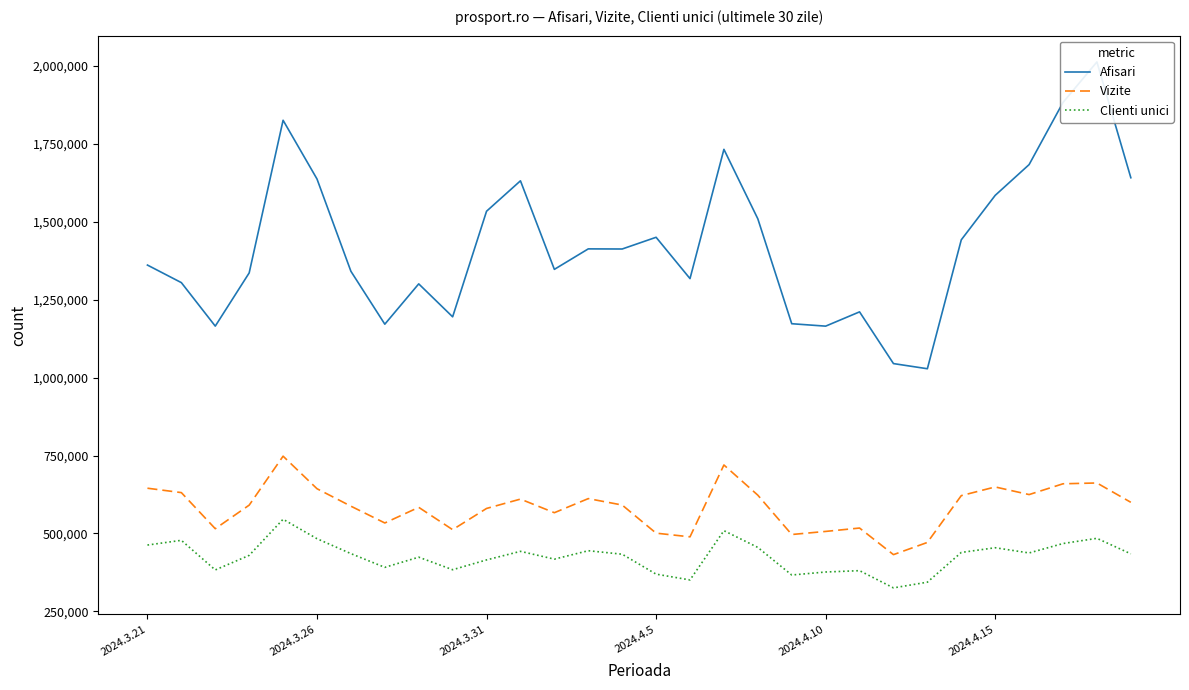

What is the average value of the Afisari series?

1428155